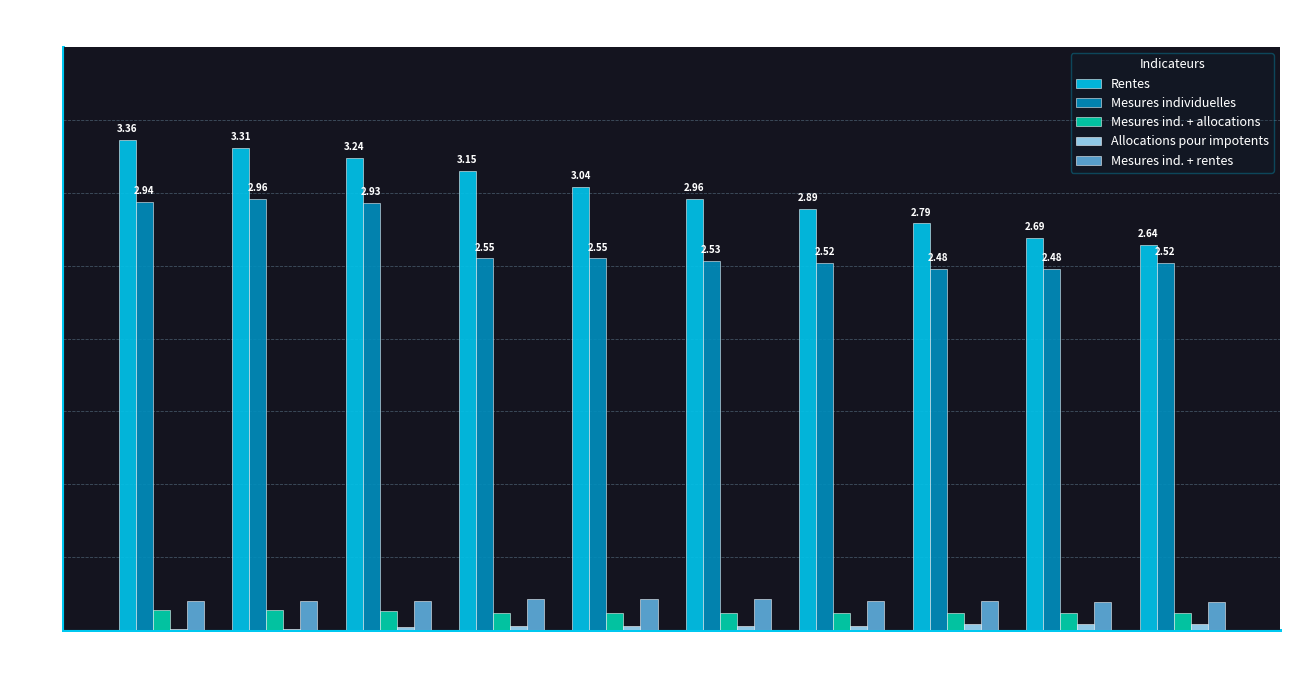

Which series has the largest range (max minus min)?

Rentes